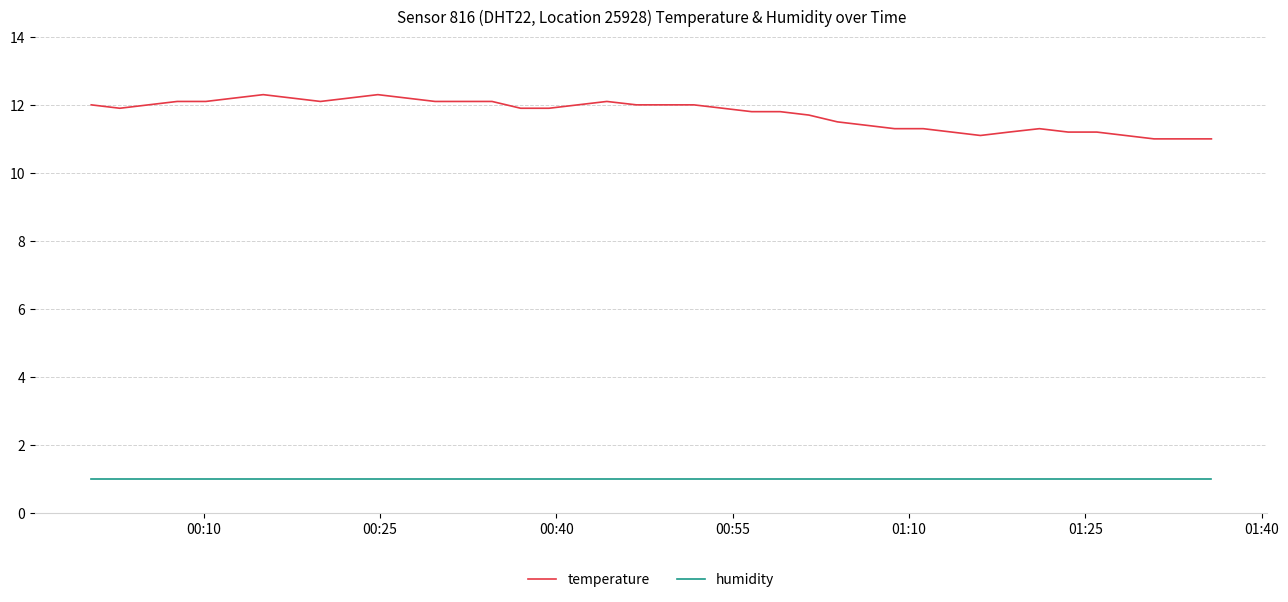

List the series in order of their overall mean, highest first.

temperature, humidity